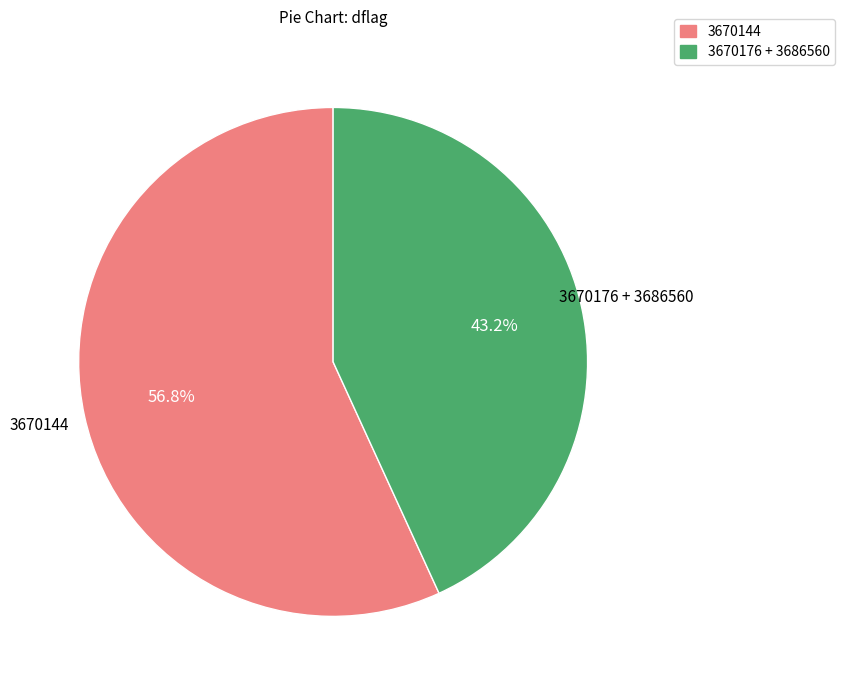

What is the total percentage of 3670144 and 3670176 + 3686560?

100.0%